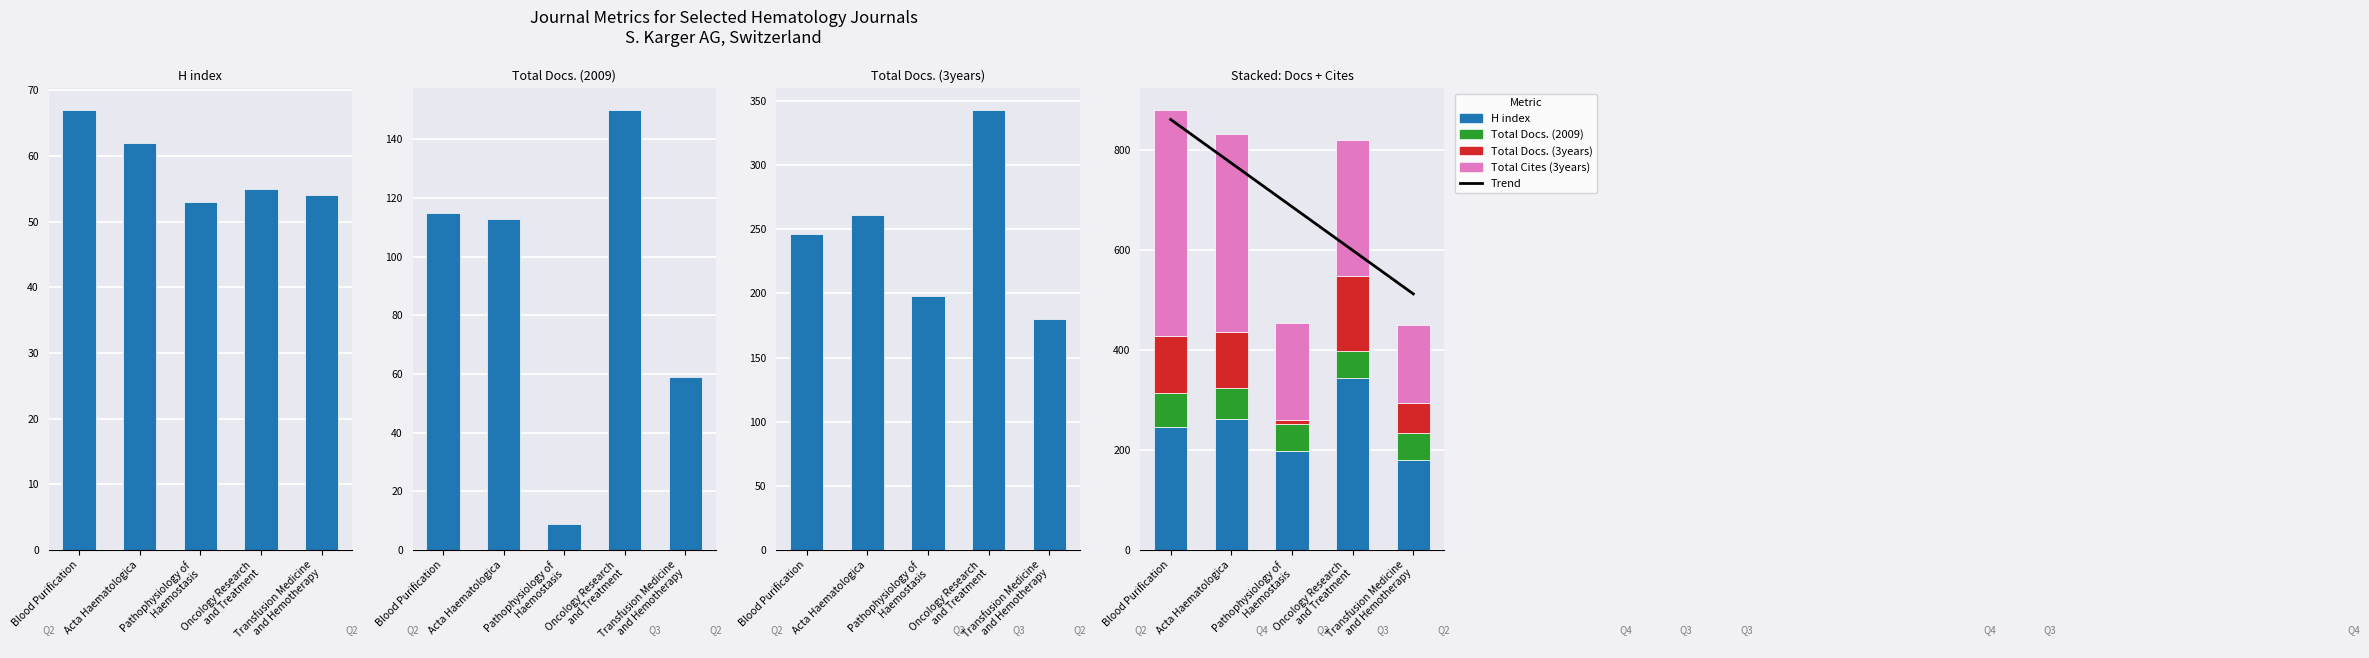

What is the value of the Total Docs. (2009) bar at the 5th from the left?

59.0